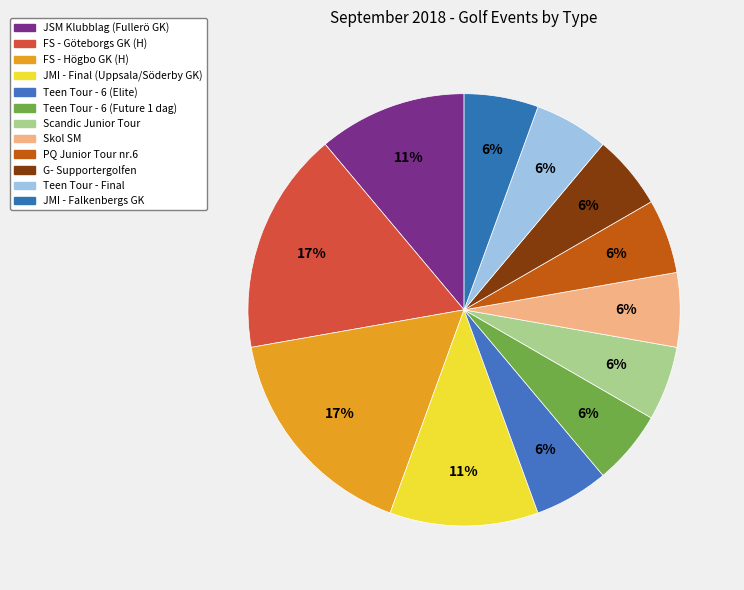

What is the ratio of the value at Skol SM to the value at JMI - Falkenbergs GK?

1.0